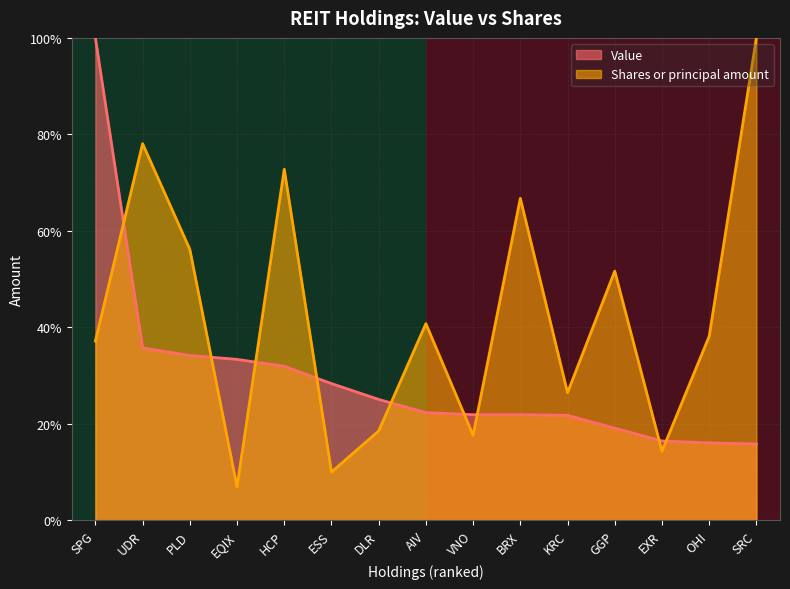

At which category does the chart reach its minimum across all series?

EQIX